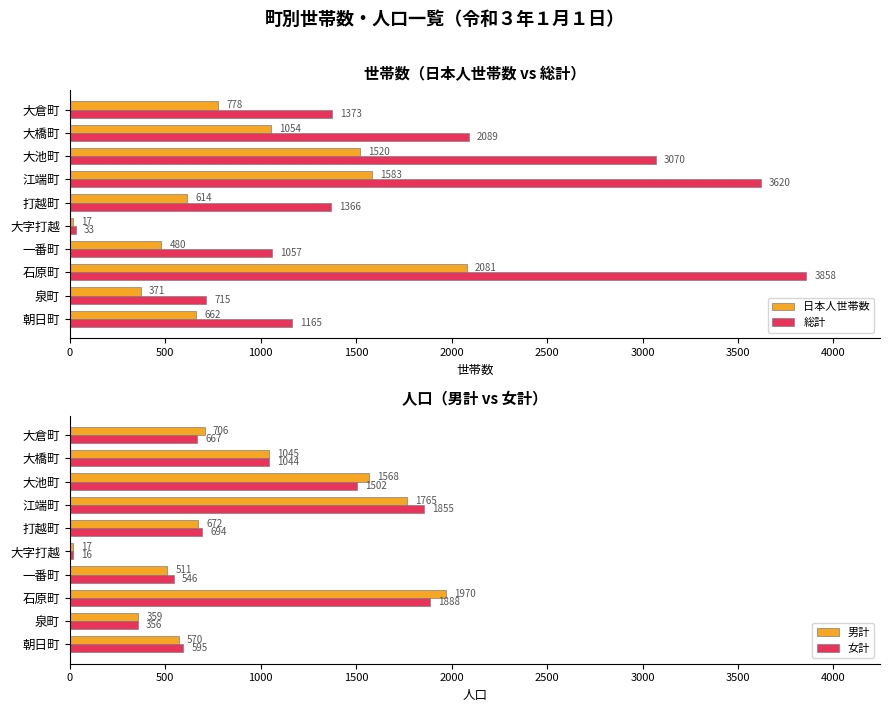

The value of 男計 at 打越町 is 1079. True or false?

False